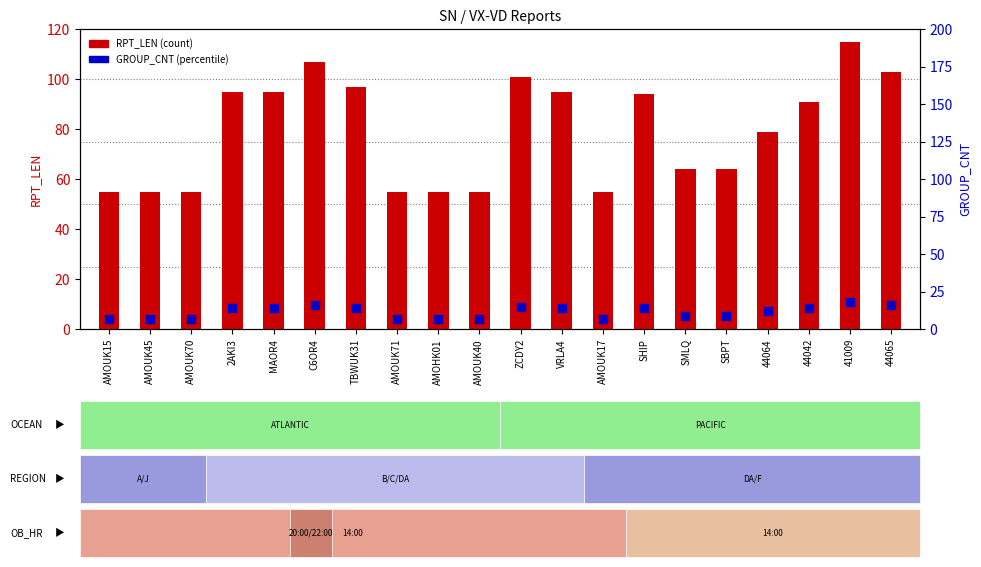

Is the value of RPT_LEN at 41009 greater than the value of GROUP_CNT at TBWUK31?

Yes